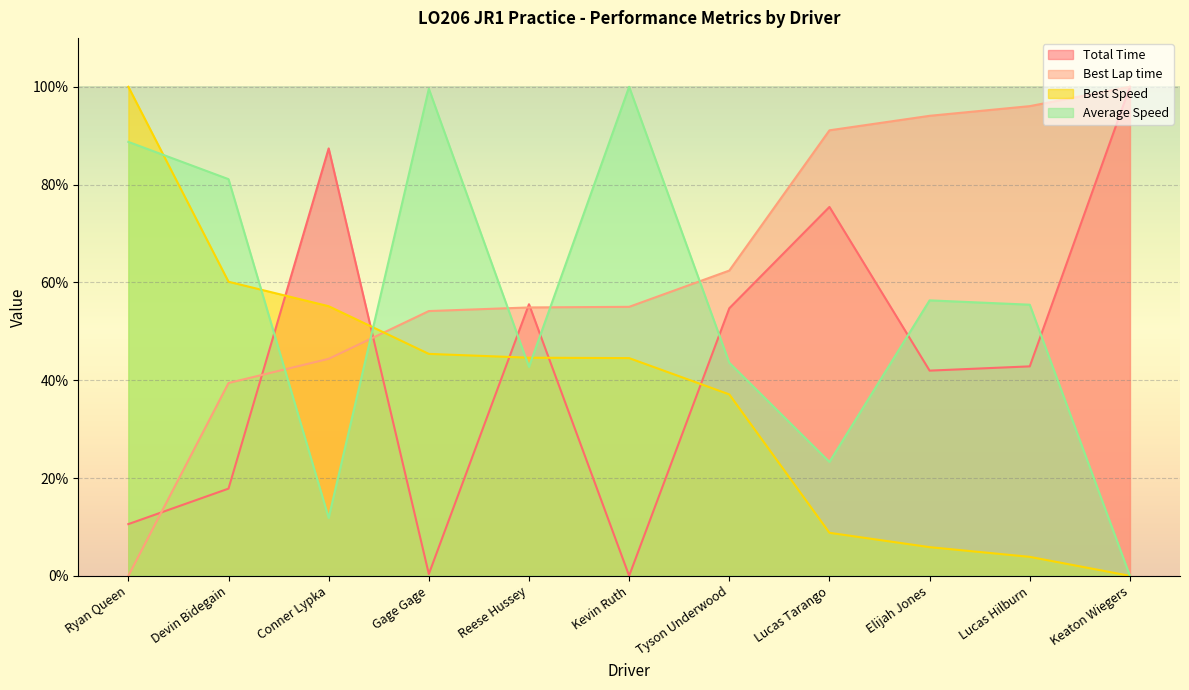

Between Devin Bidegain and Elijah Jones, which series saw the biggest shift?

Best Lap time